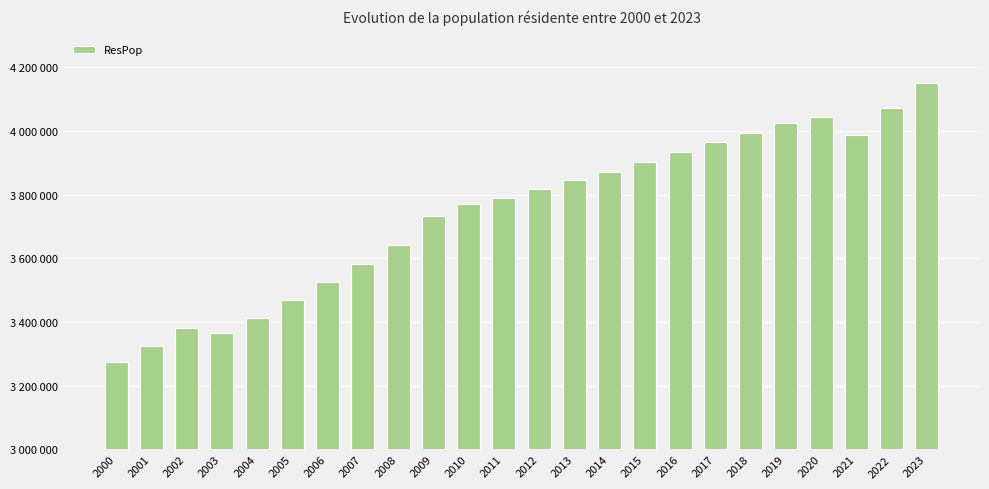

Which label corresponds to the smallest value in the chart?

2000